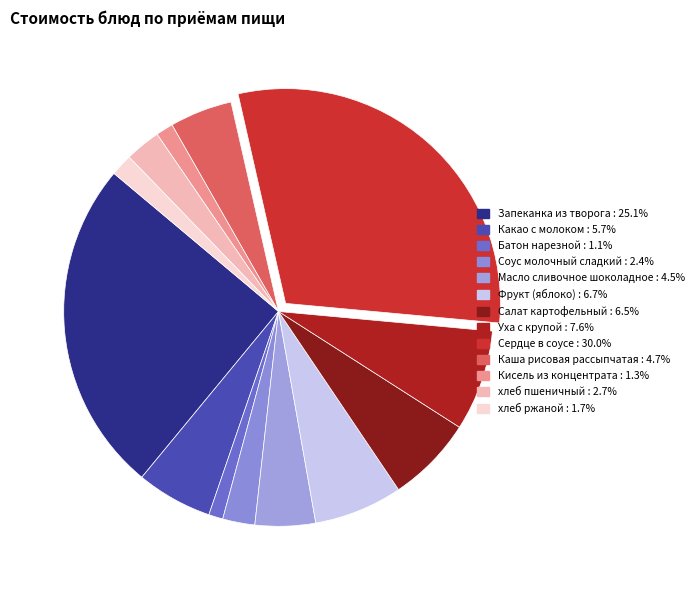

To the nearest percent, what is the difference between the Сердце в соусе and Масло сливочное шоколадное slice percentages?

25%